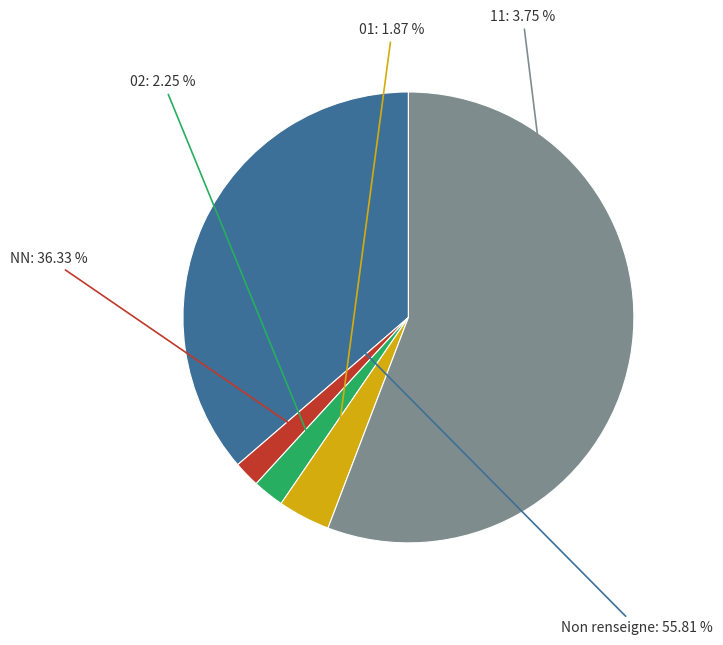

To the nearest percent, what percentage of the pie is ?

56%